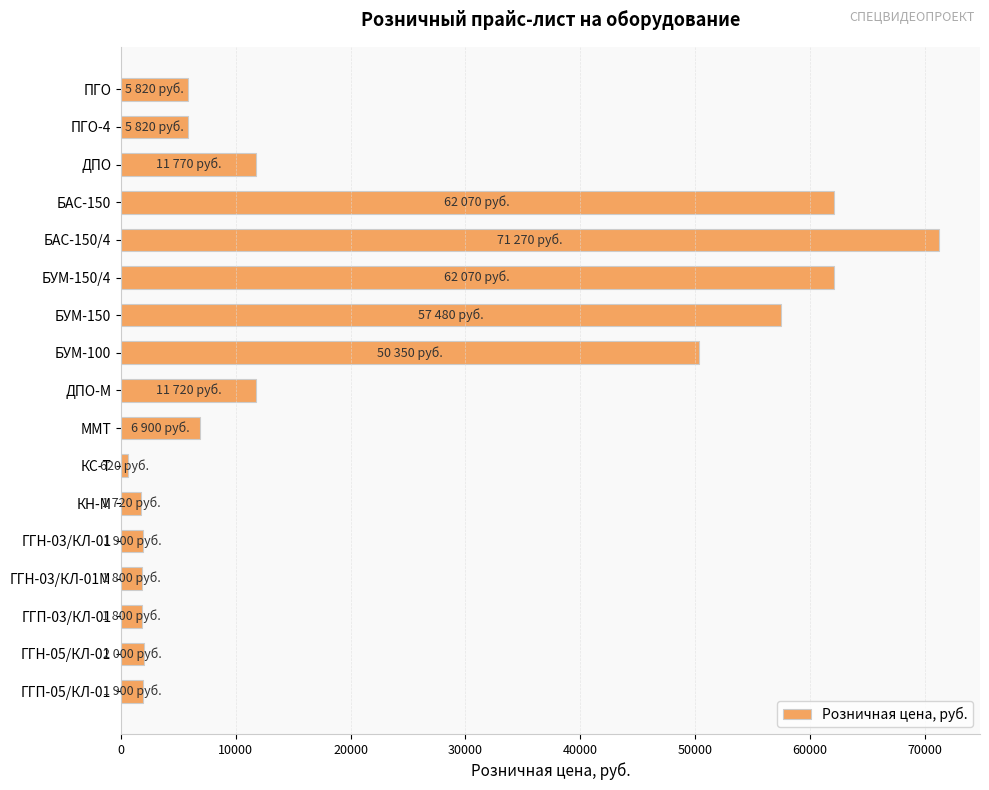

The value at ПГО is 9917. True or false?

False